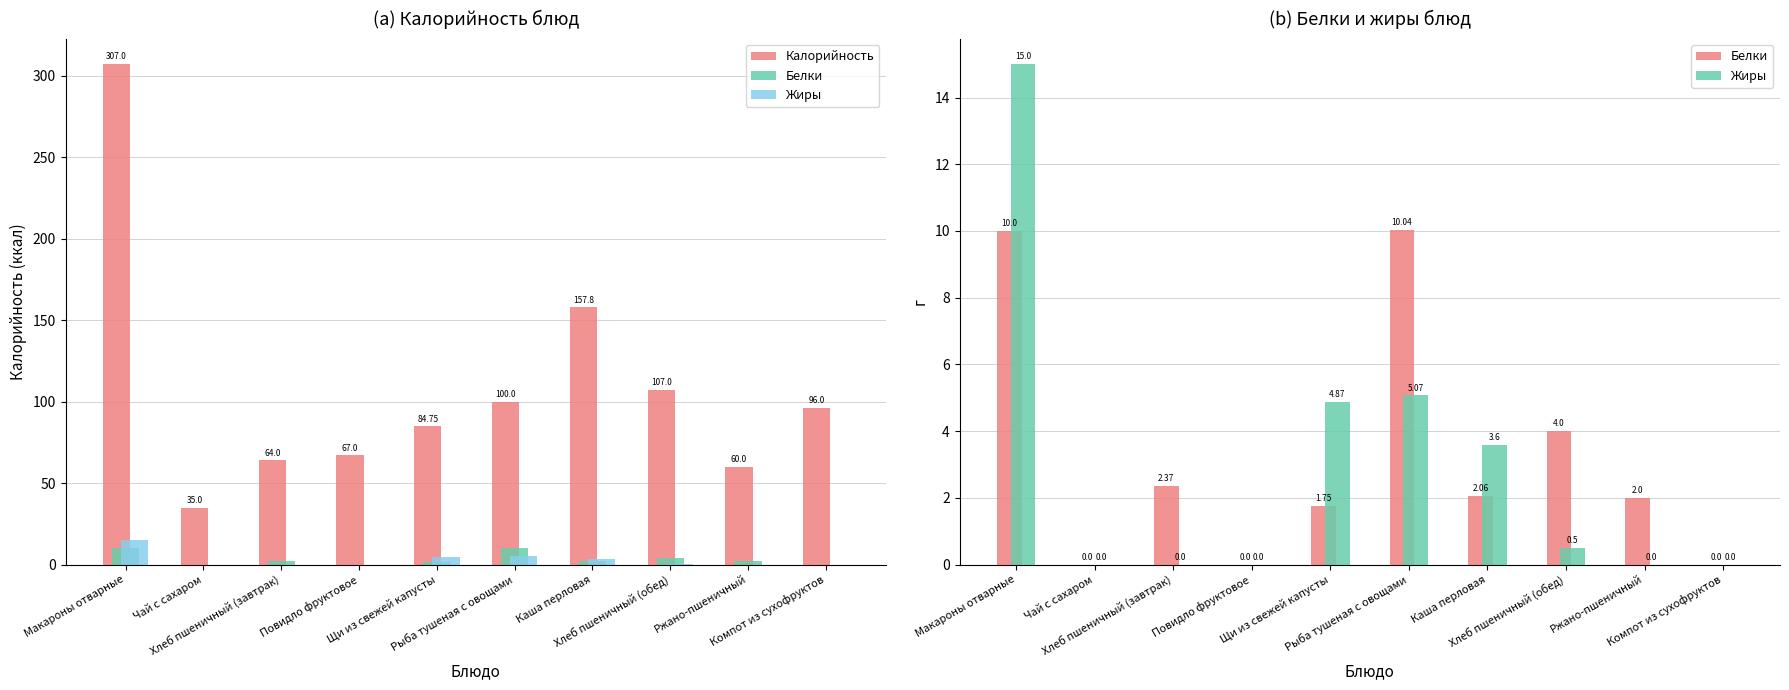

At how many categories does at least one series exceed 263?

1